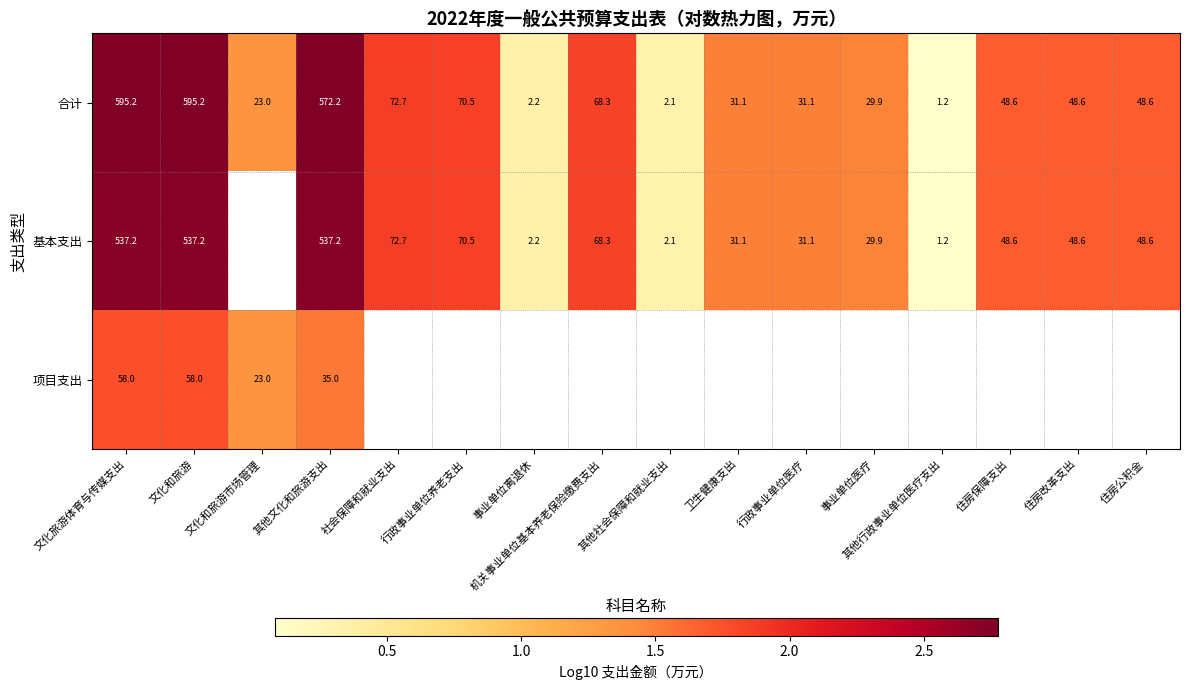

How many values in the 合计 series are below 48?

7